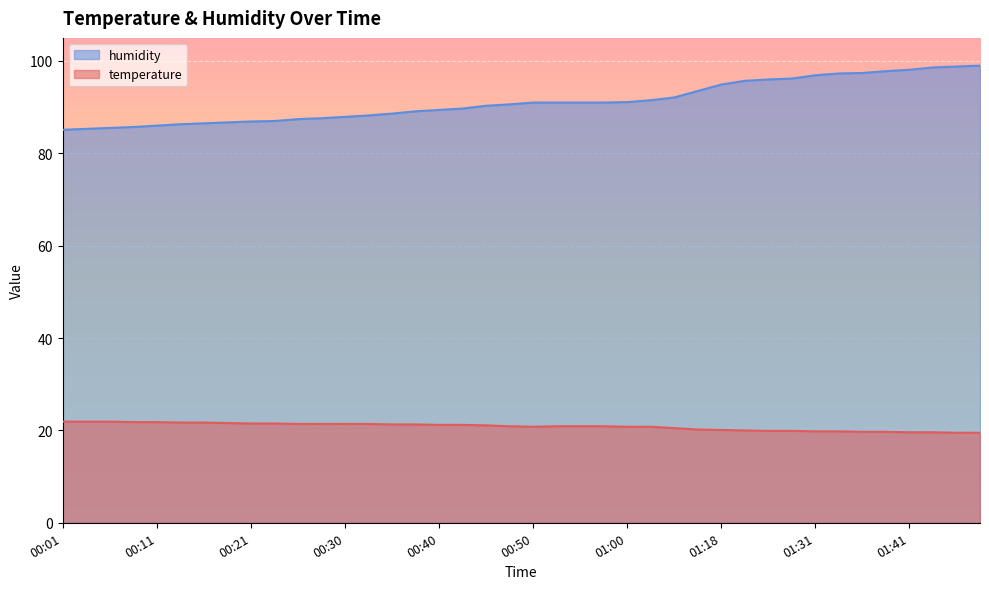

What position from the left is 01:23?

31